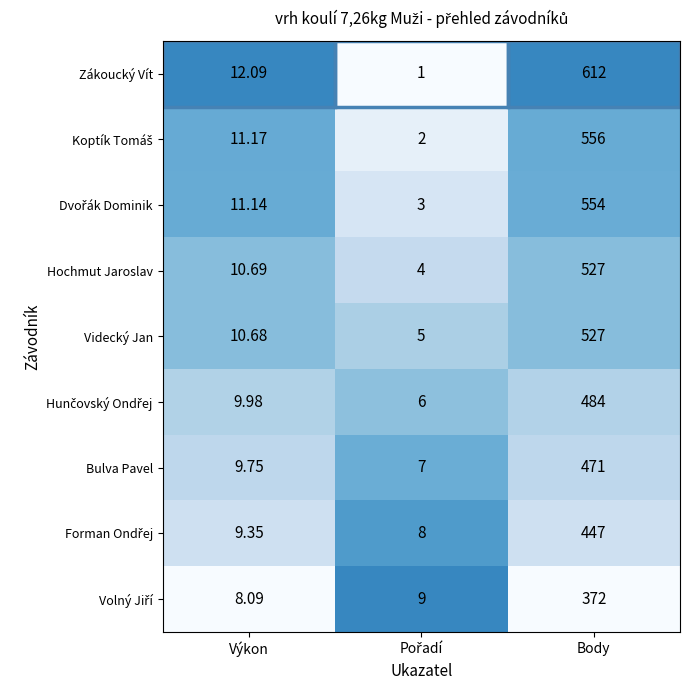

Which series has the largest total across all categories?

Zákoucký Vít